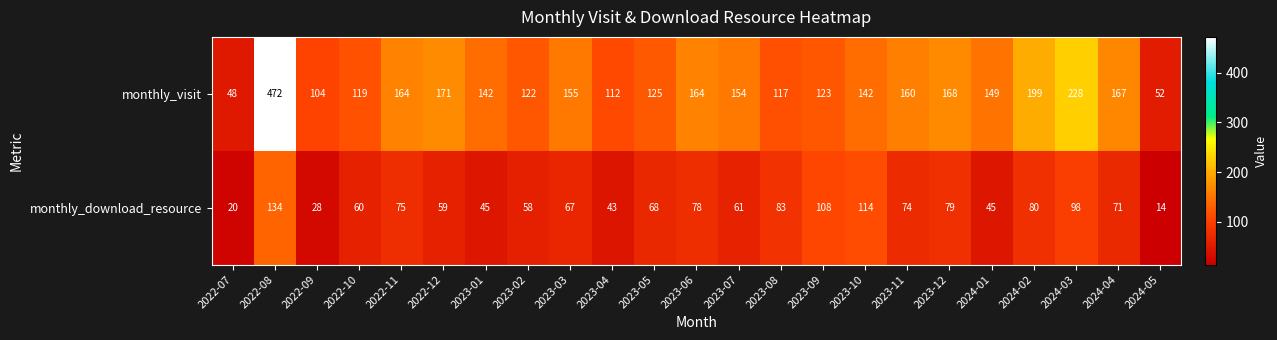

What is the maximum value shown in the chart?

472